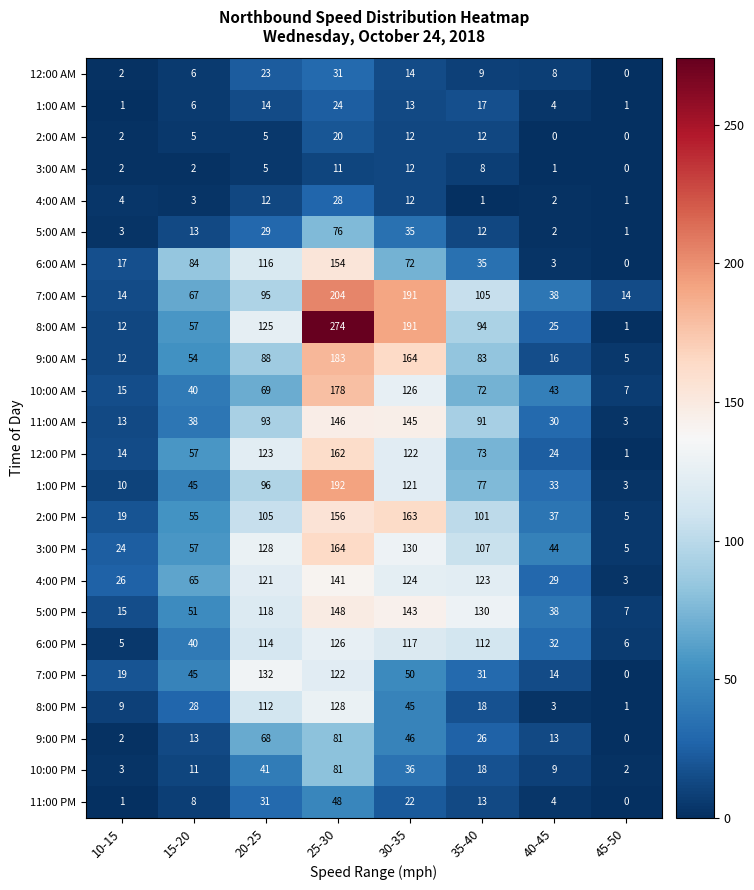

Which category has the highest value across all series?

25-30